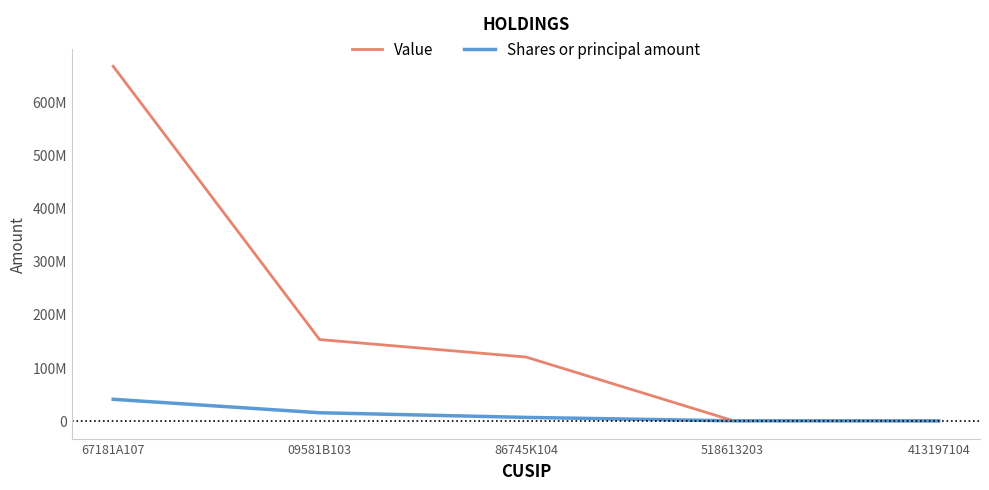

True or false: Value has more than 0 interior local peaks.

False